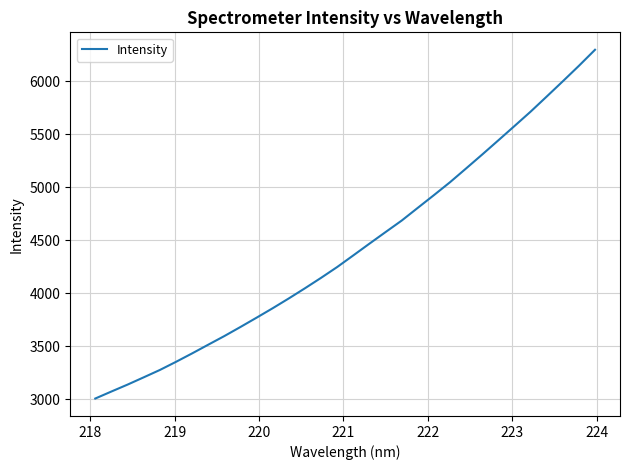

What is the maximum value shown in the chart?

6297.4